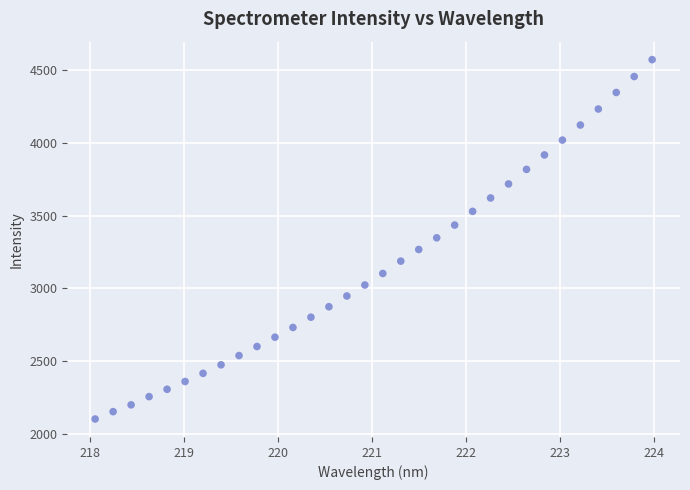

What is the range of Y values (max minus min)?

2469.5